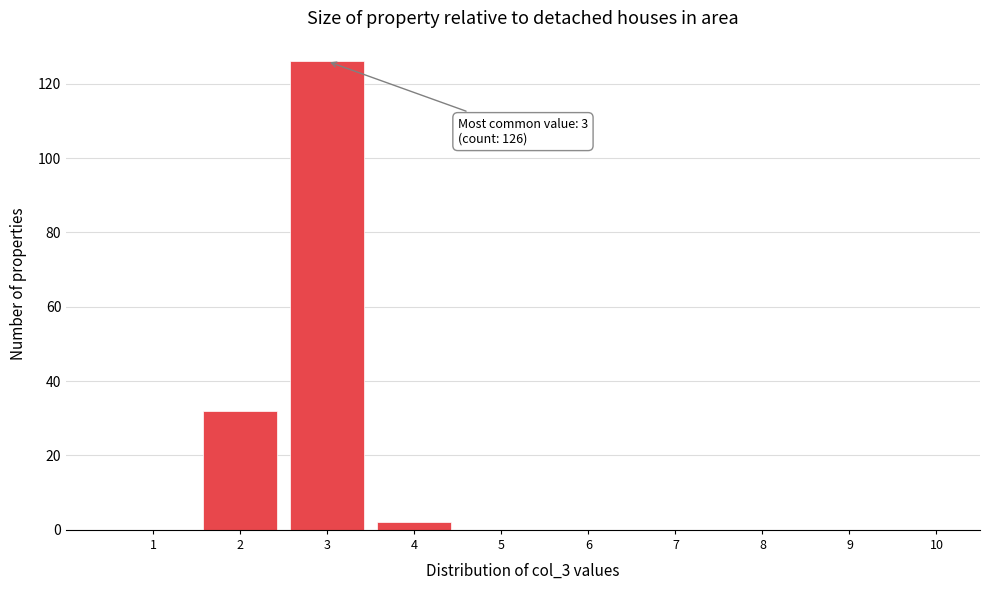

Reading left to right, what are all the values shown in this chart?

1=0	2=32	3=126	4=2	5=0	6=0	7=0	8=0	9=0	10=0